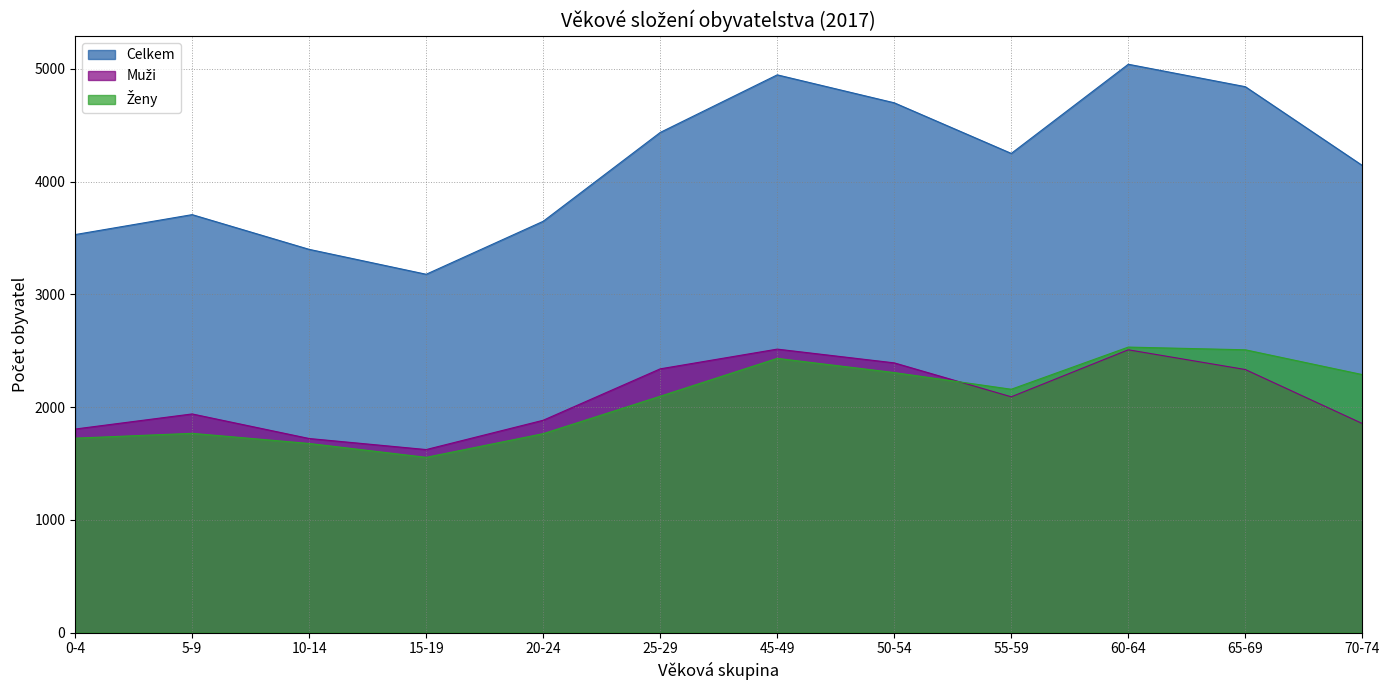

How many intersections are there between Muži and Ženy?

1